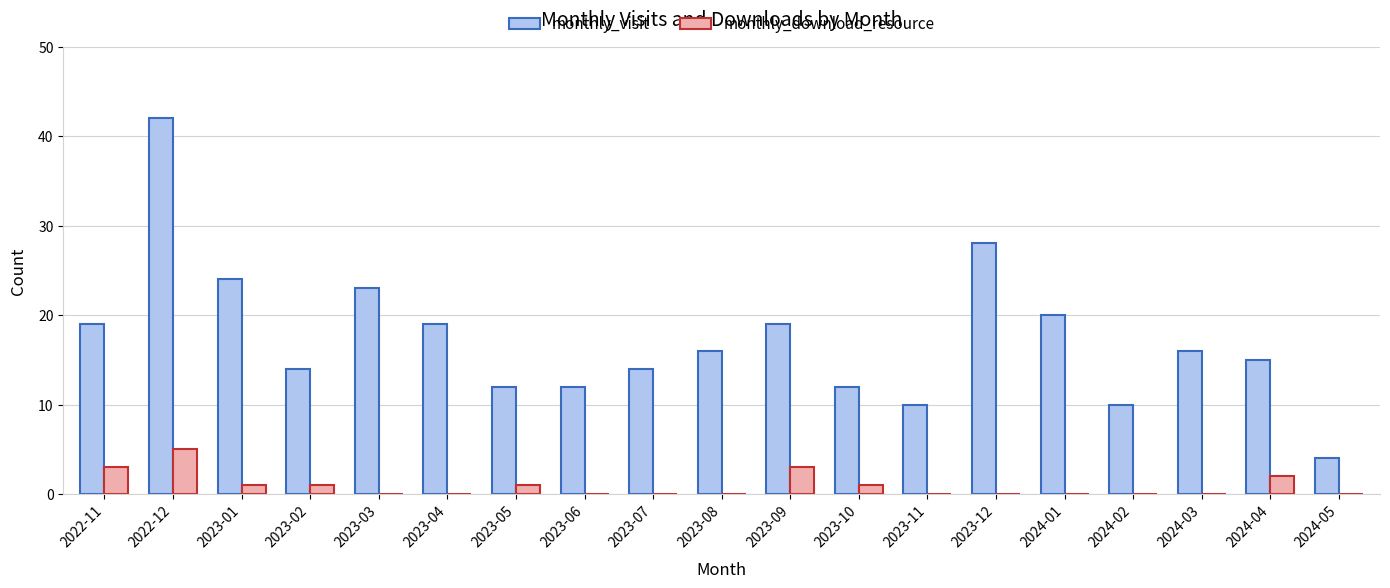

What is the total value across all series at 2023-02?

15